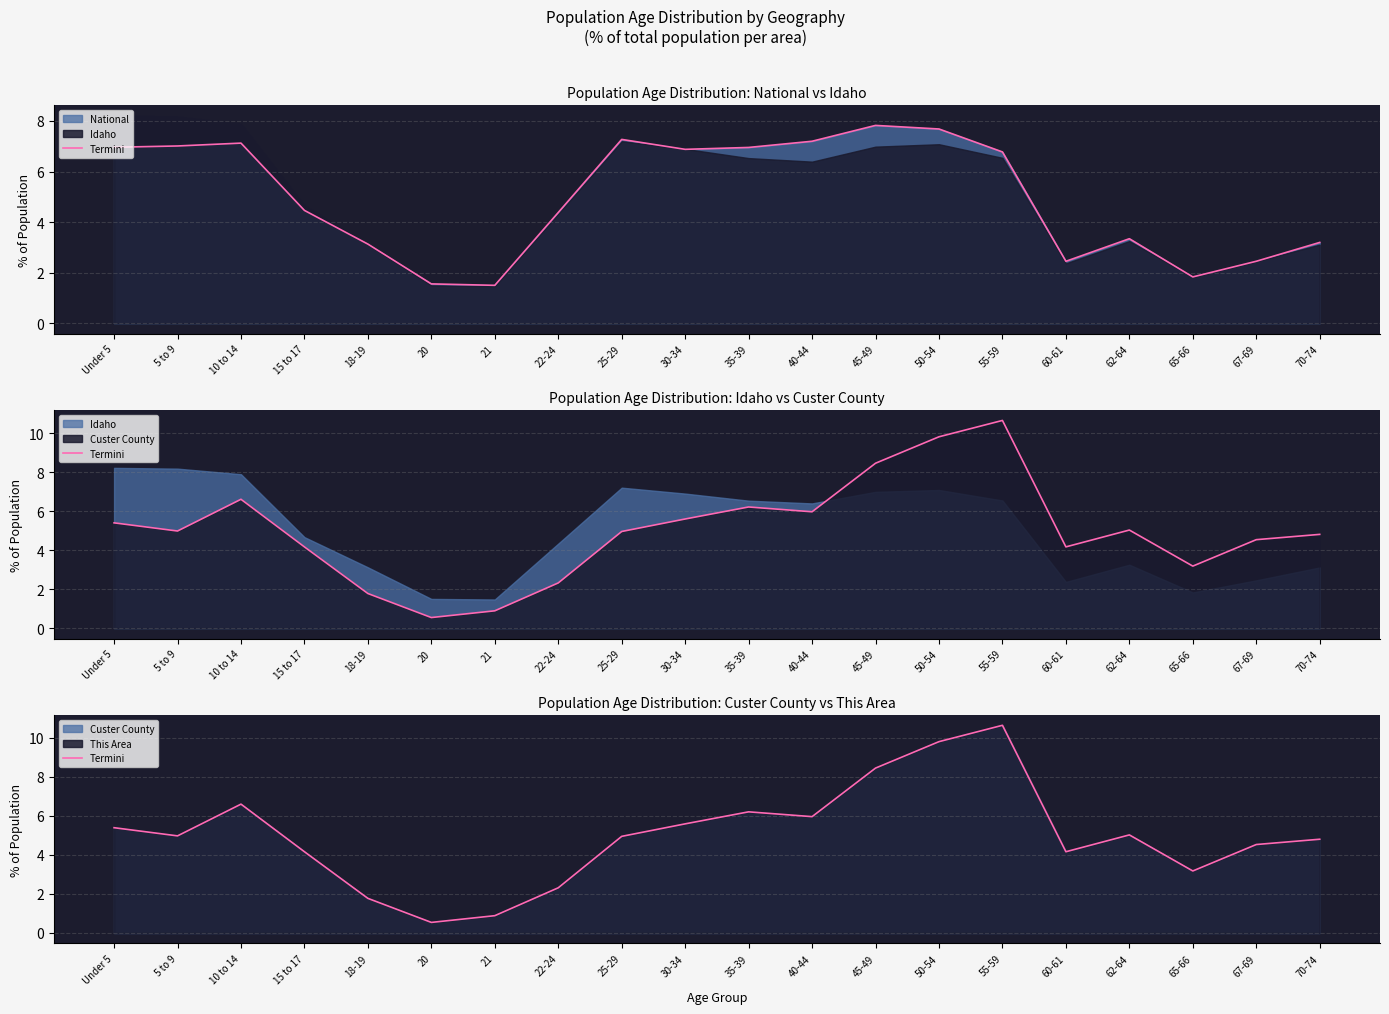

How many points are lower than both their immediate neighbors (excluding endpoints)?

5